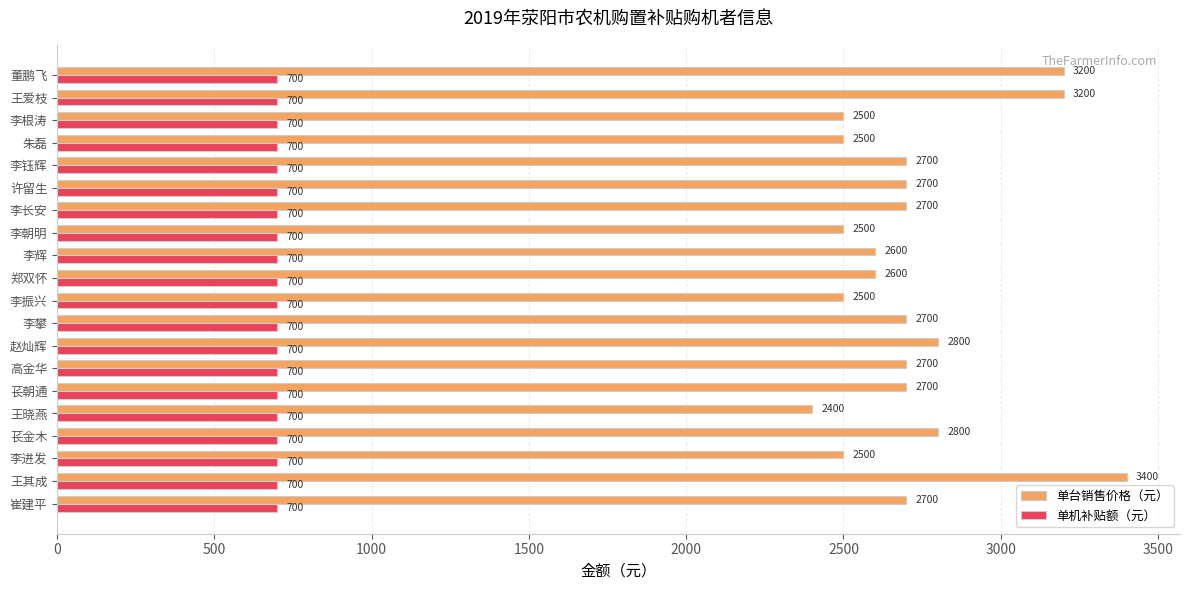

Rank the series by their average value, from highest to lowest.

单台销售价格（元）, 单机补贴额（元）